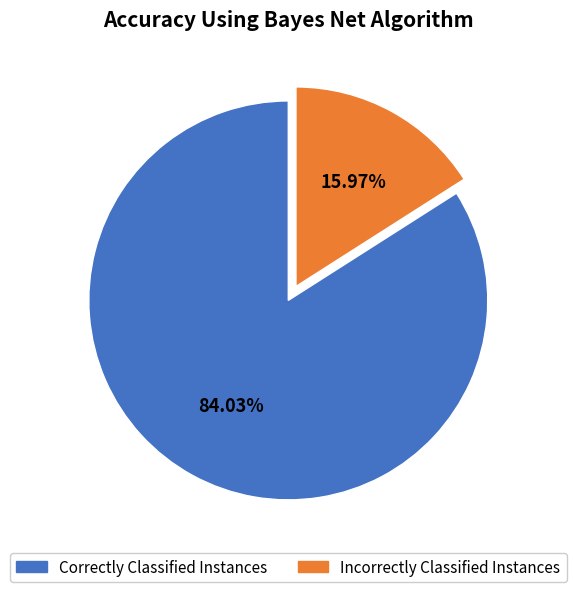

Is there a majority slice in this chart?

Yes